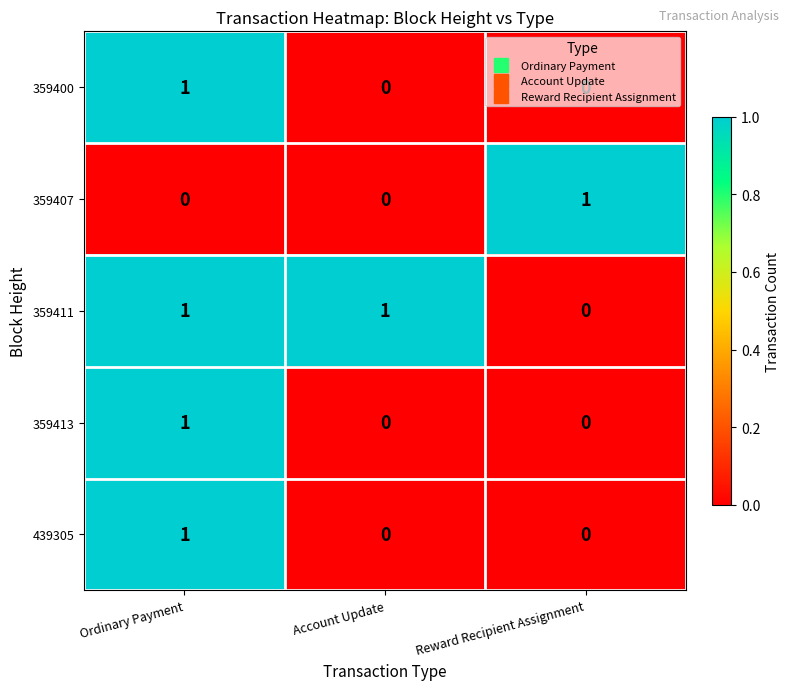

At which label does 359411 reach its minimum?

Reward Recipient Assignment